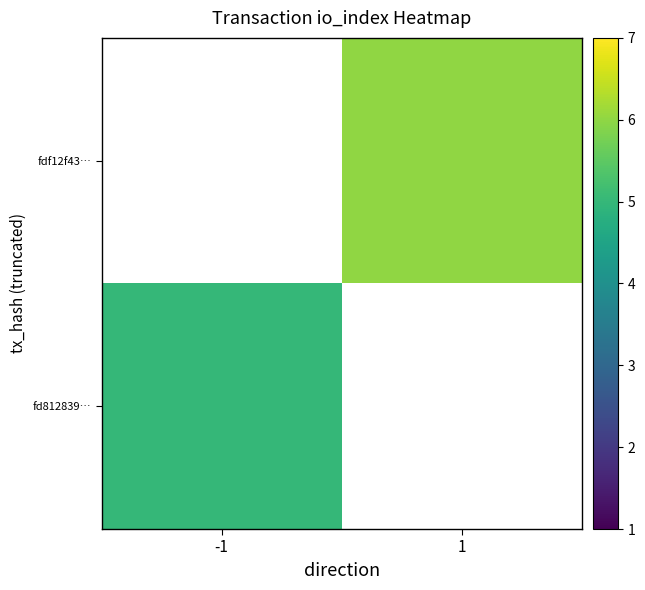

The value of fd812839… at -1 is 6.6. True or false?

False